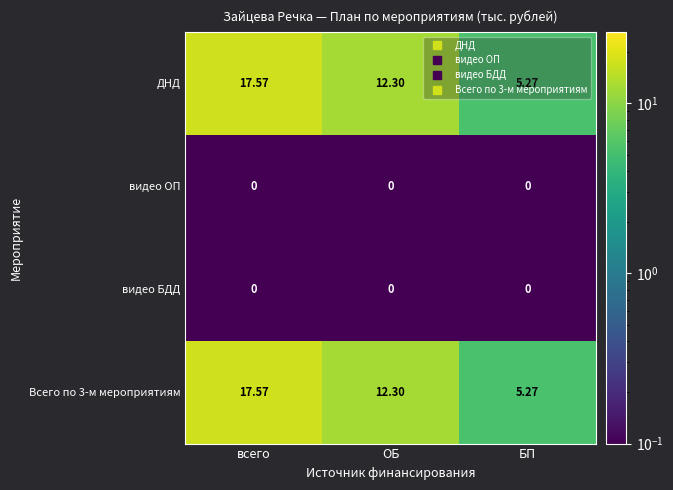

List the labels in order of Всего по 3-м мероприятиям value, largest first.

всего, ОБ, БП